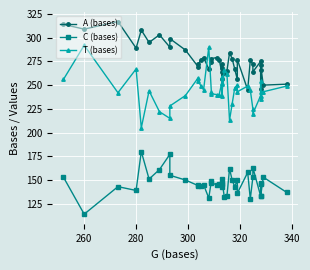

What is the difference between the highest and lowest values at 280?

150